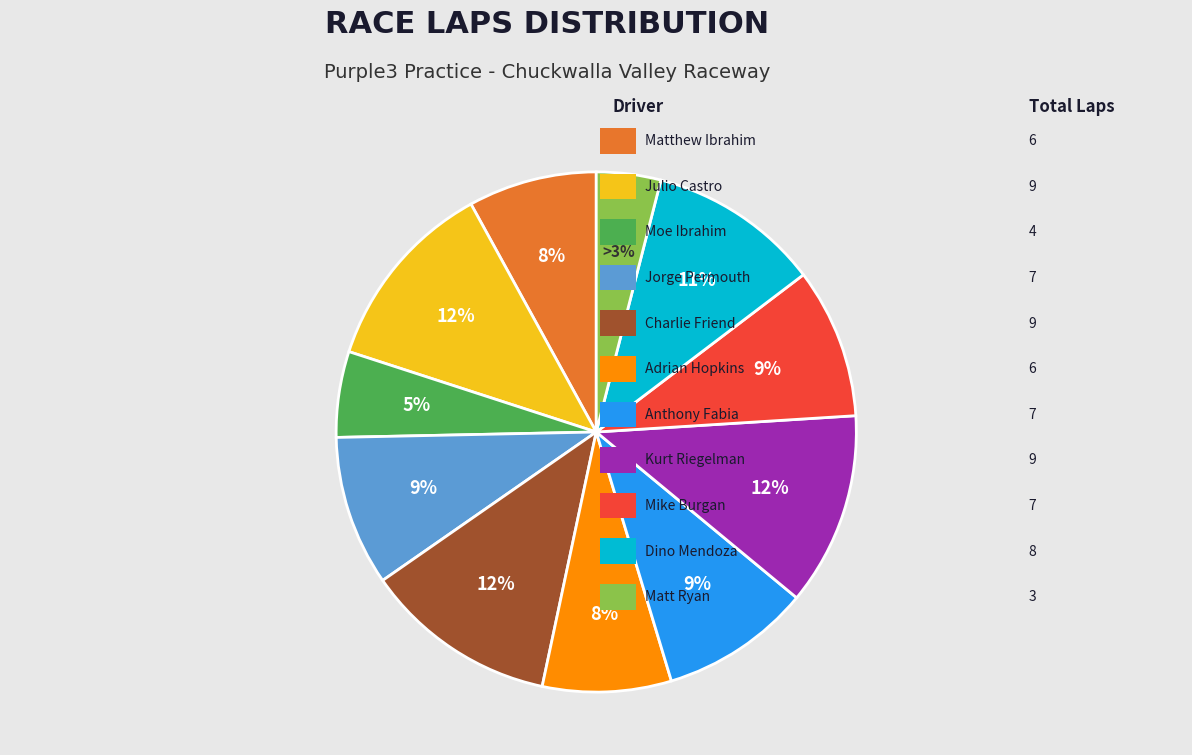

How many segments does this pie chart have?

11